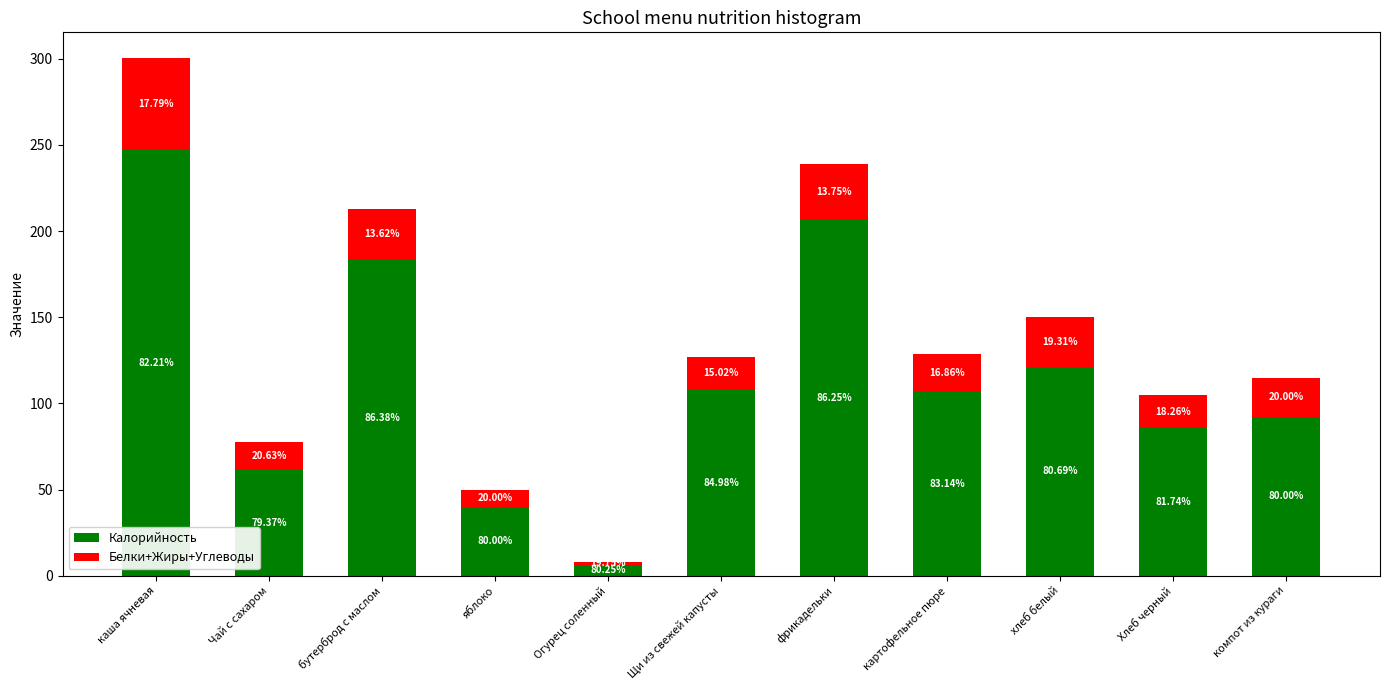

Does the chart contain stacked bars?

Yes